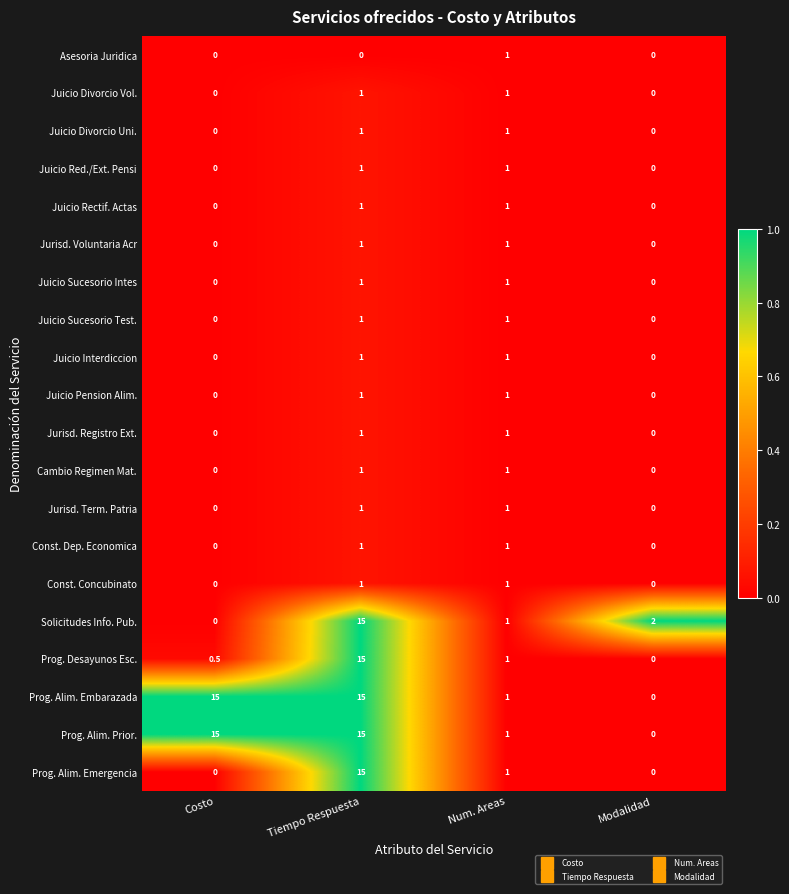

What is the average value of the Prog. Alim. Emergencia series?

4.0